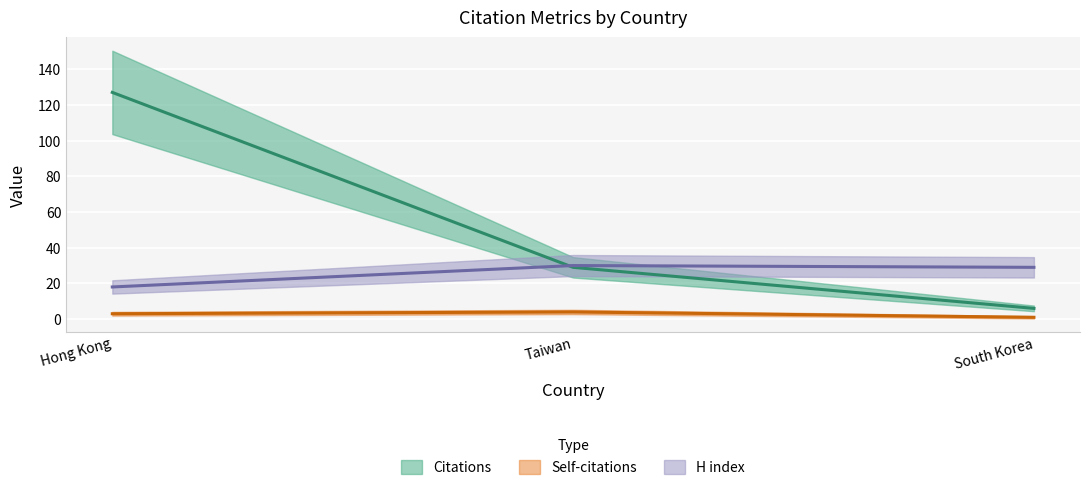

The value of Self-citations at Taiwan is 3. True or false?

False